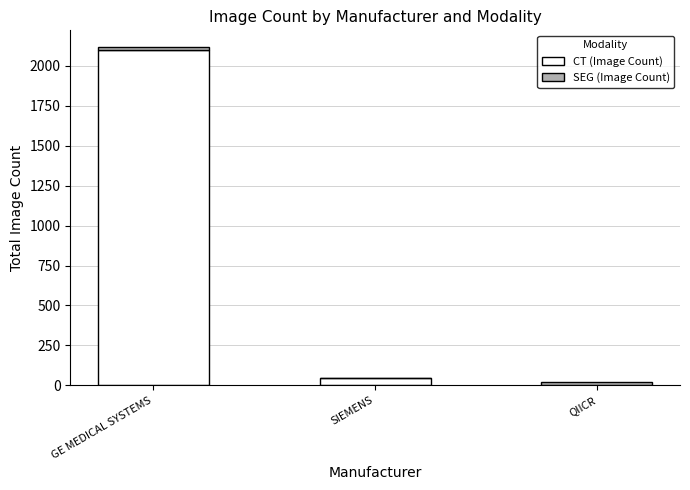

At which category is the sum across all series the highest?

GE MEDICAL SYSTEMS